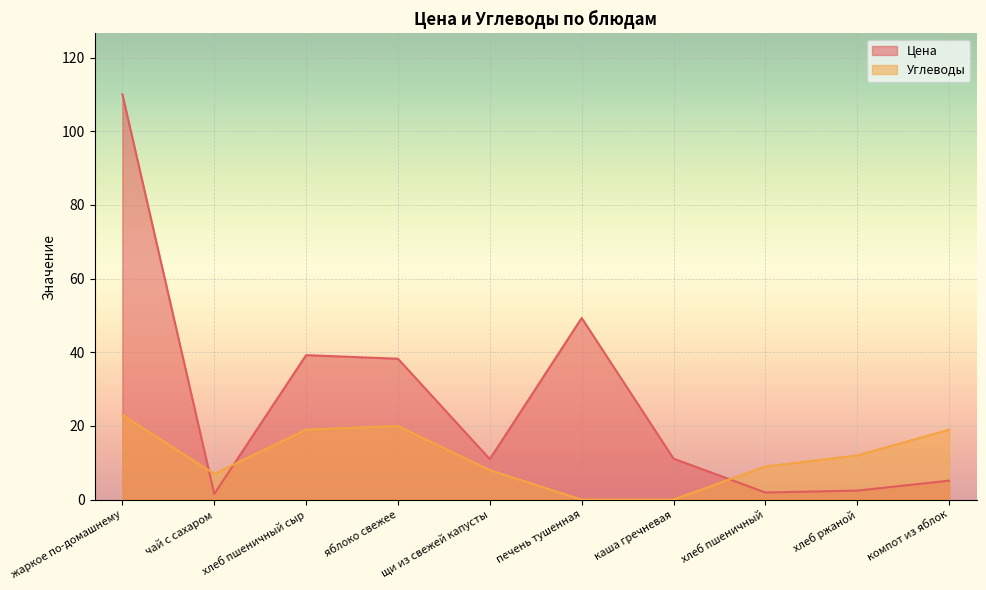

List the labels in order of Цена value, largest first.

жаркое по-домашнему, печень тушенная, хлеб пшеничный сыр, яблоко свежее, каша гречневая, щи из свежей капусты, компот из яблок, хлеб ржаной, хлеб пшеничный, чай с сахаром